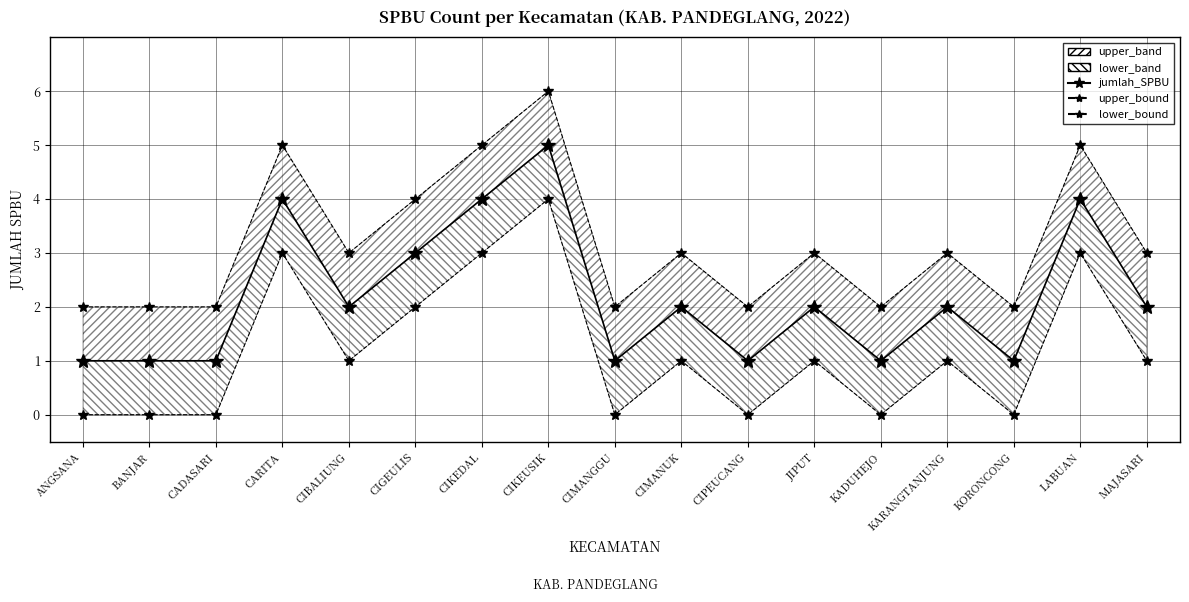

What is the sum of all lower_bound values?

20